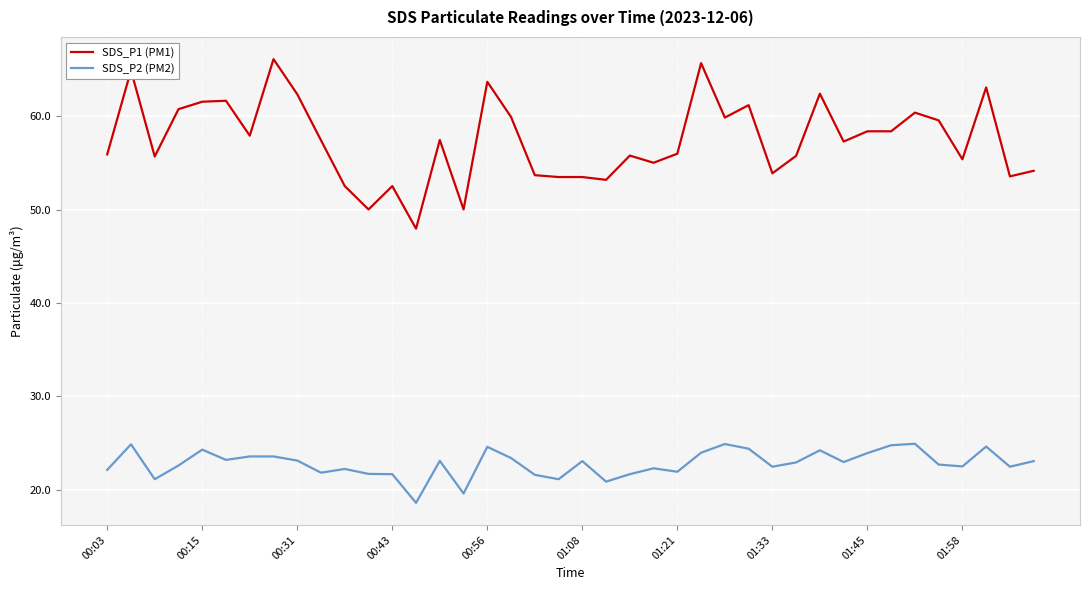

What is the difference between the maximum and minimum values in the SDS_P2 (PM2) series?

6.3